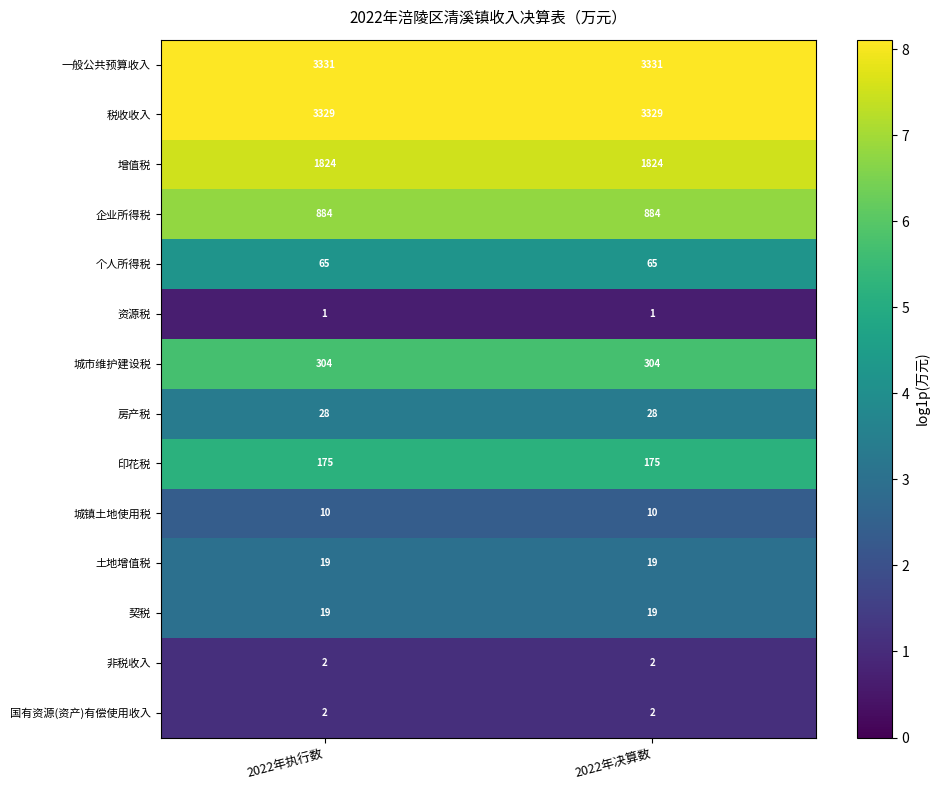

Reading right to left, list all the values displayed in this chart.

一般公共预算收入: 3331	3331
税收收入: 3329	3329
增值税: 1824	1824
企业所得税: 884	884
个人所得税: 65	65
资源税: 1	1
城市维护建设税: 304	304
房产税: 28	28
印花税: 175	175
城镇土地使用税: 10	10
土地增值税: 19	19
契税: 19	19
非税收入: 2	2
国有资源(资产)有偿使用收入: 2	2